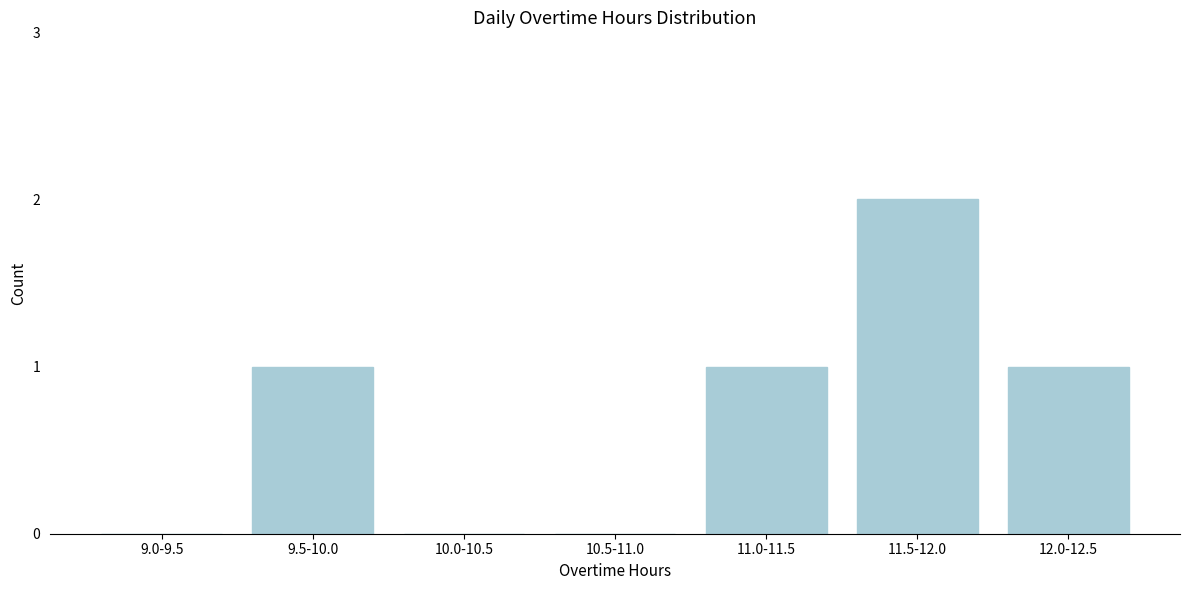

Reading left to right, list all the values displayed in this chart.

9.0-9.5=0	9.5-10.0=1	10.0-10.5=0	10.5-11.0=0	11.0-11.5=1	11.5-12.0=2	12.0-12.5=1